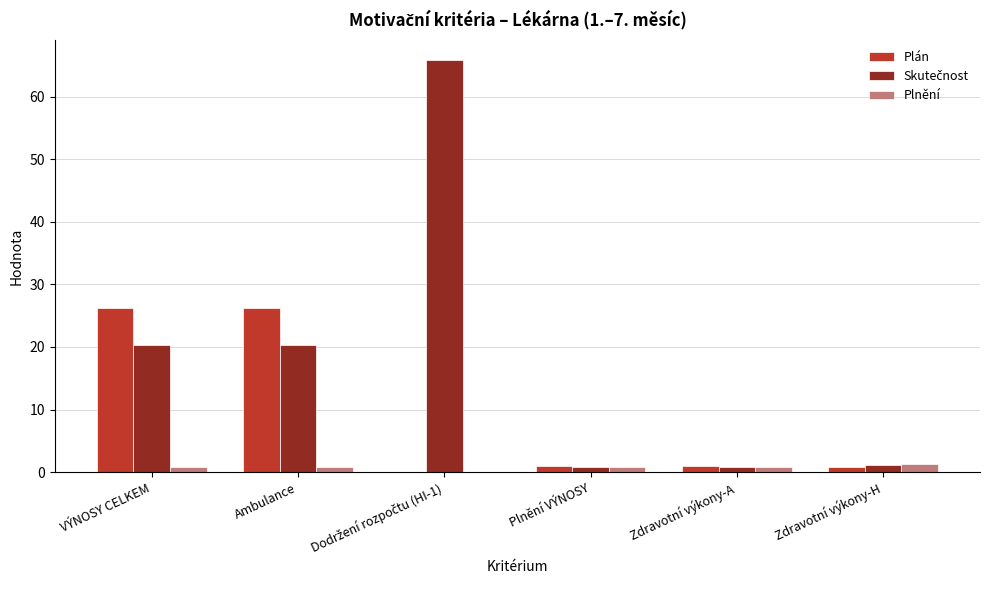

What is the total value across all series at Zdravotní výkony-H?

3.3